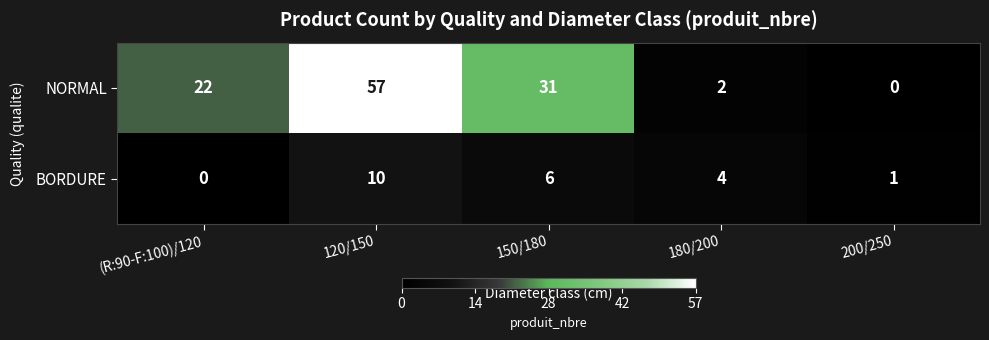

The NORMAL series shows 35 at (R:90-F:100)/120. True or false?

False